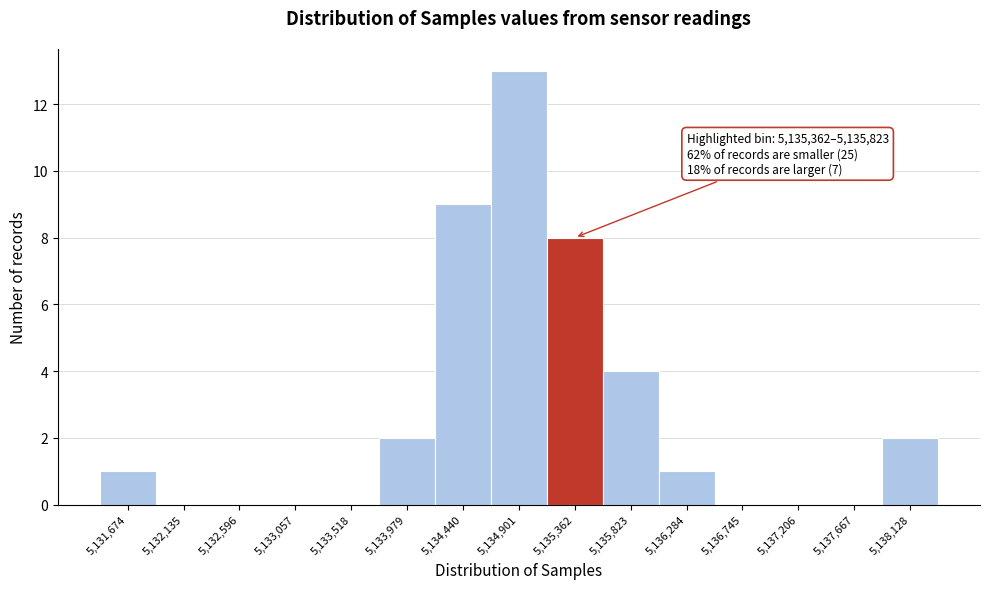

Reading right to left, what are all the values shown in this chart?

5,138,128=2	5,137,667=0	5,137,206=0	5,136,745=0	5,136,284=1	5,135,823=4	5,135,362=8	5,134,901=13	5,134,440=9	5,133,979=2	5,133,518=0	5,133,057=0	5,132,596=0	5,132,135=0	5,131,674=1